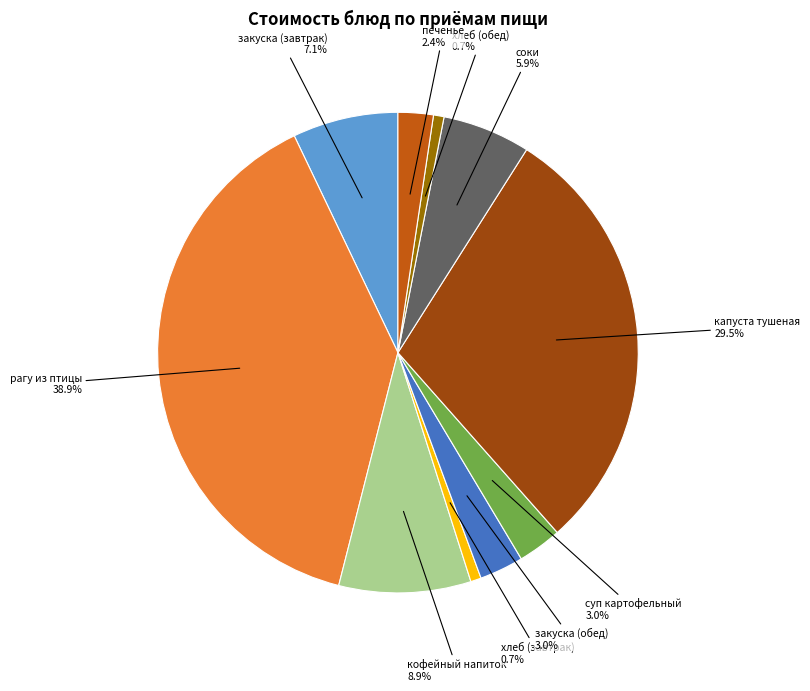

Does any single category account for the majority?

No